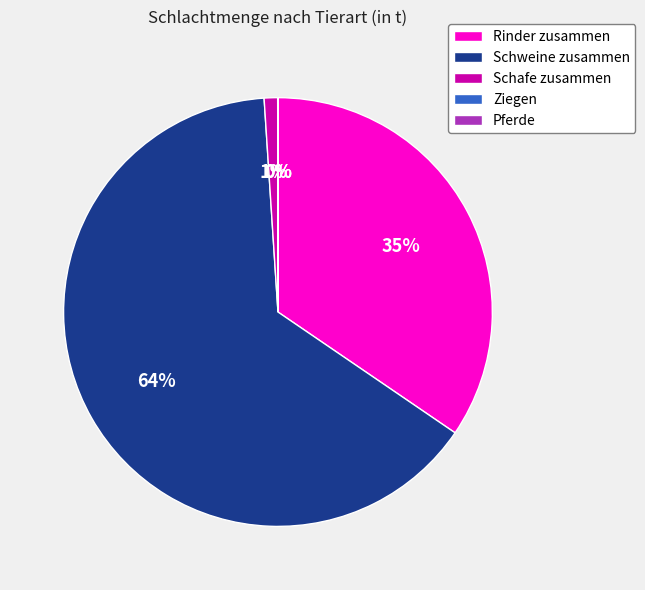

Does Schweine zusammen represent more than half of the total?

Yes